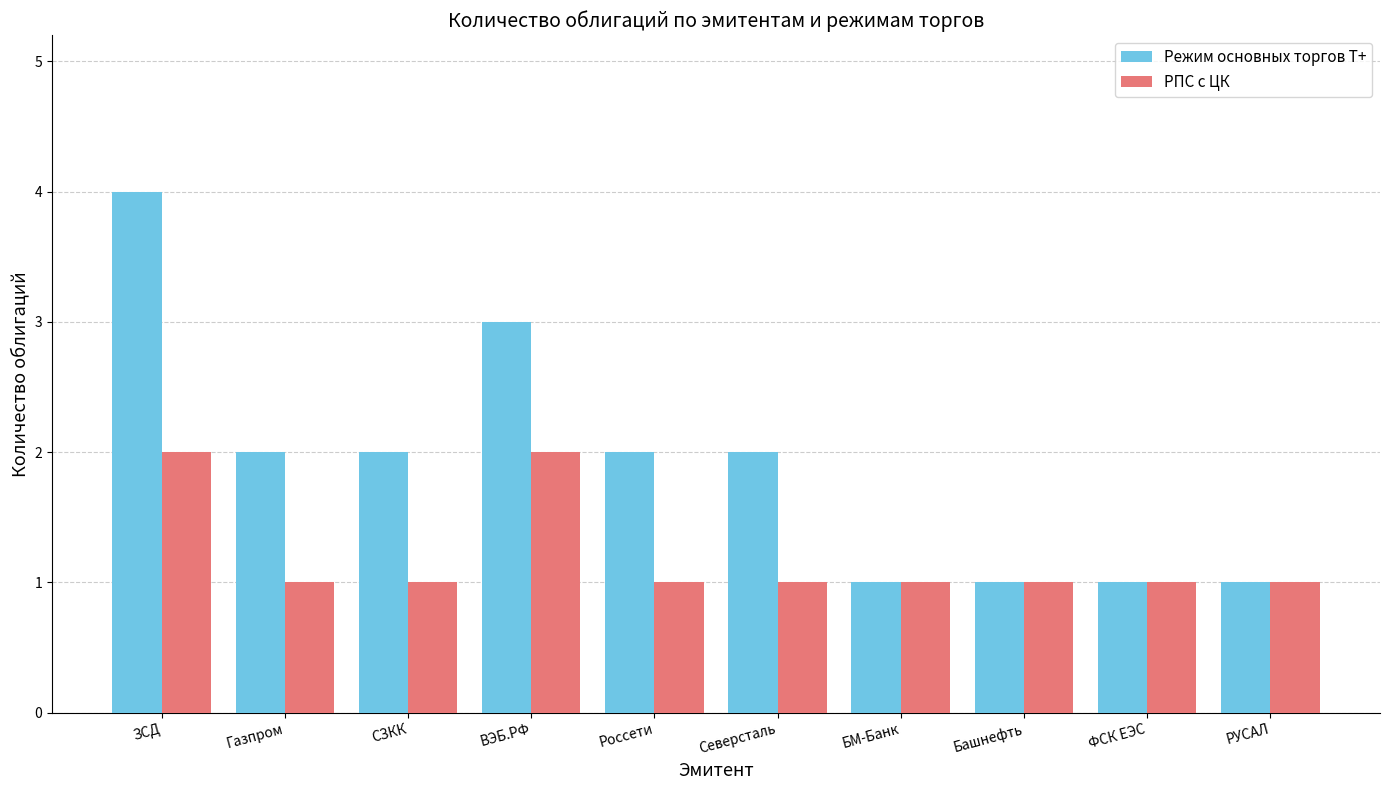

What position from the right is ФСК ЕЭС?

2